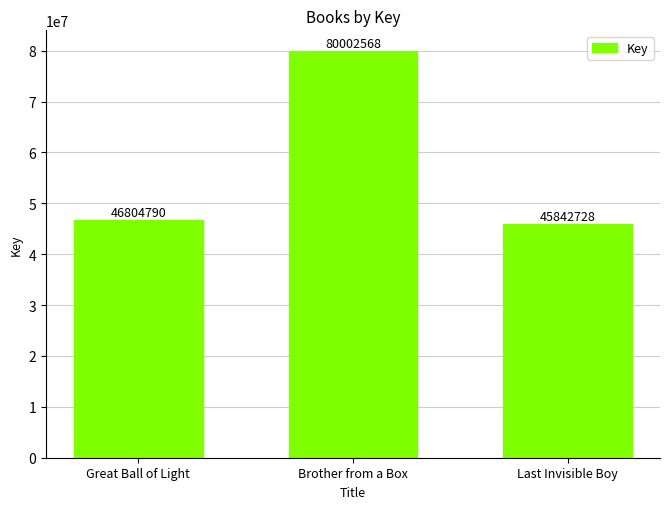

Are the bars grouped side by side (vs. stacked)?

No